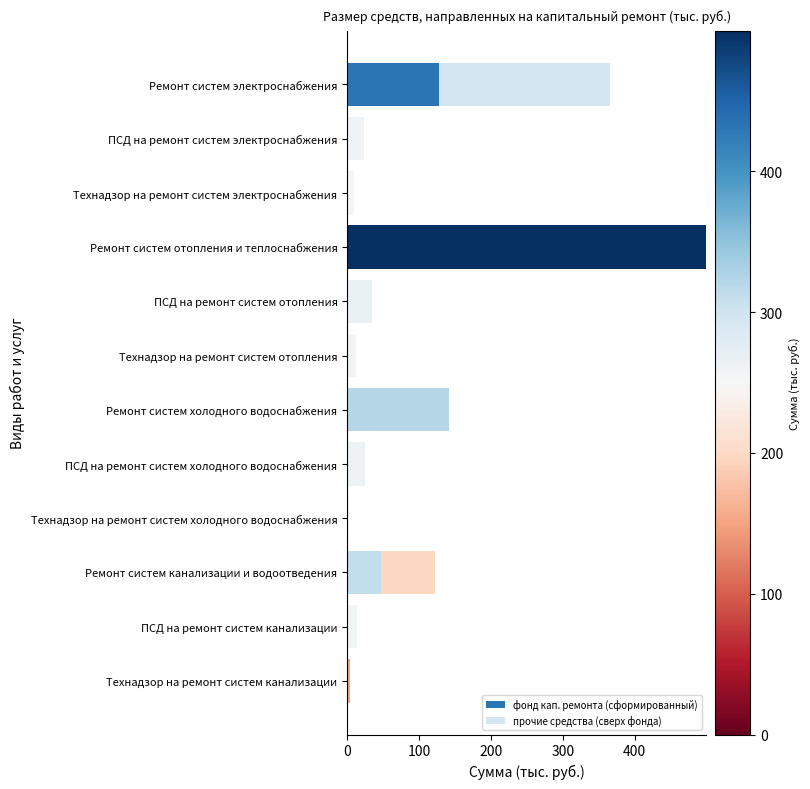

True or false: фонд кап. ремонта (сформированный) has a value of 24.9 at ПСД на ремонт систем холодного водоснабжения.

True